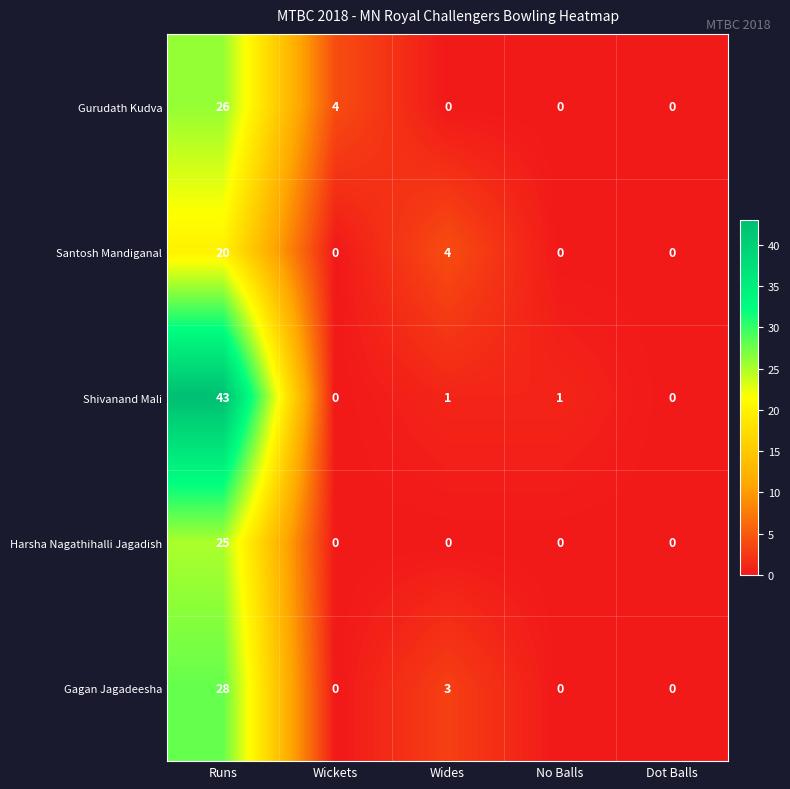

What is the difference between the maximum and minimum values in the Harsha Nagathihalli Jagadish series?

25